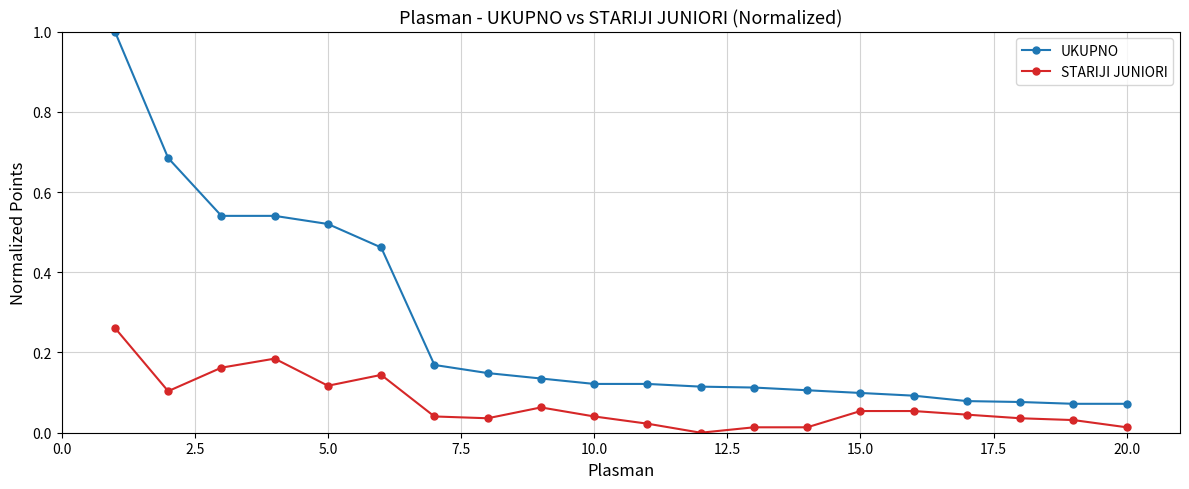

Which series has the largest range (max minus min)?

UKUPNO